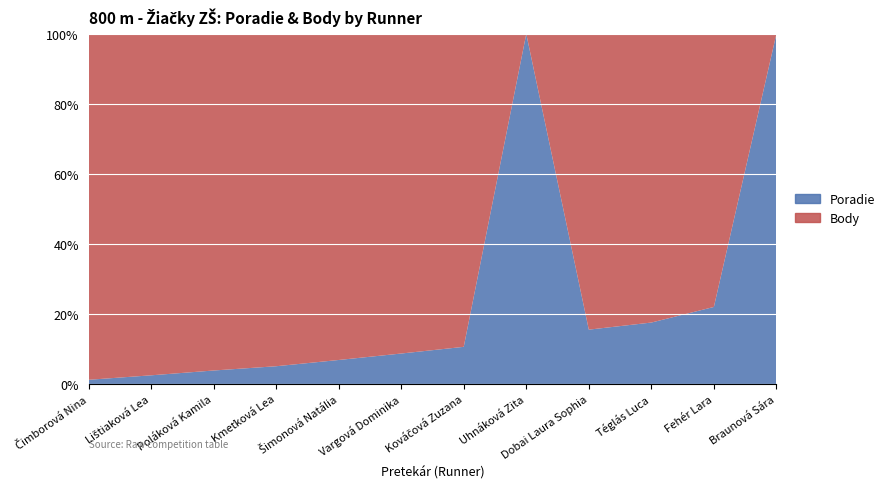

What is the sum of all Poradie values?

78